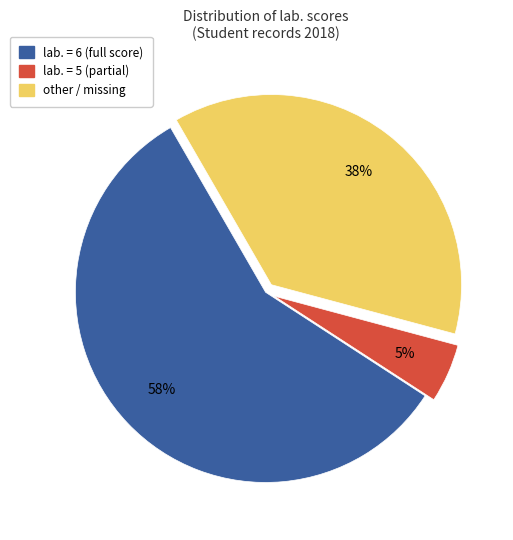

To the nearest percent, what is the difference between the largest and smallest slice percentages?

53%